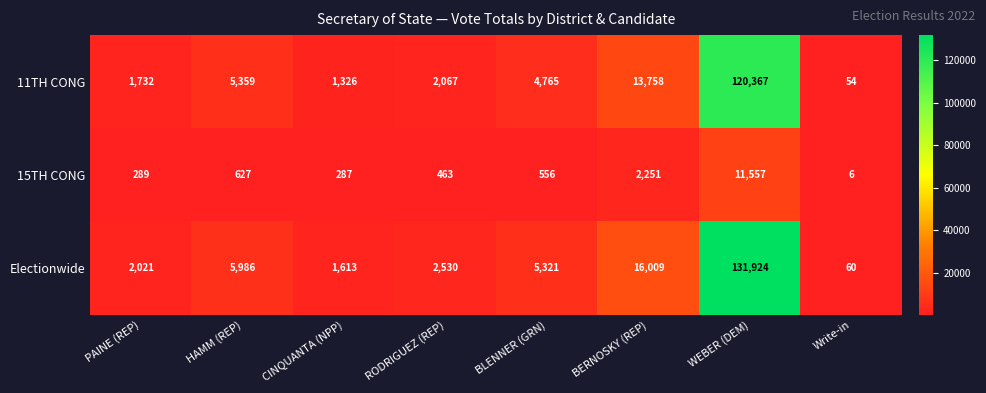

The 11TH CONG series shows 194129 at WEBER (DEM). True or false?

False